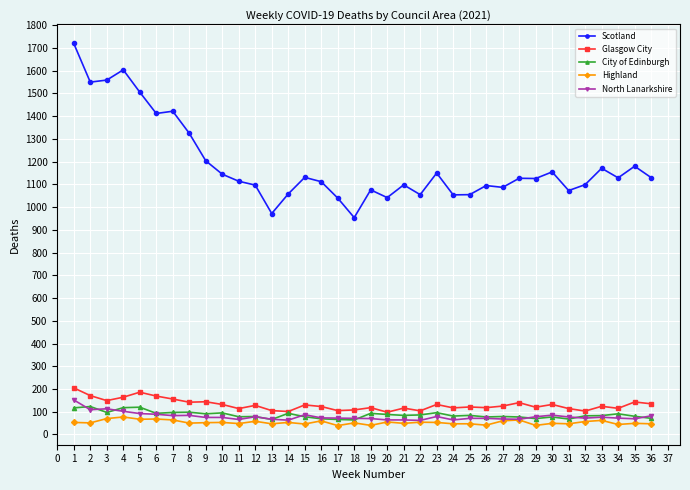

True or false: North Lanarkshire has more than 0 points higher than both neighbors.

True